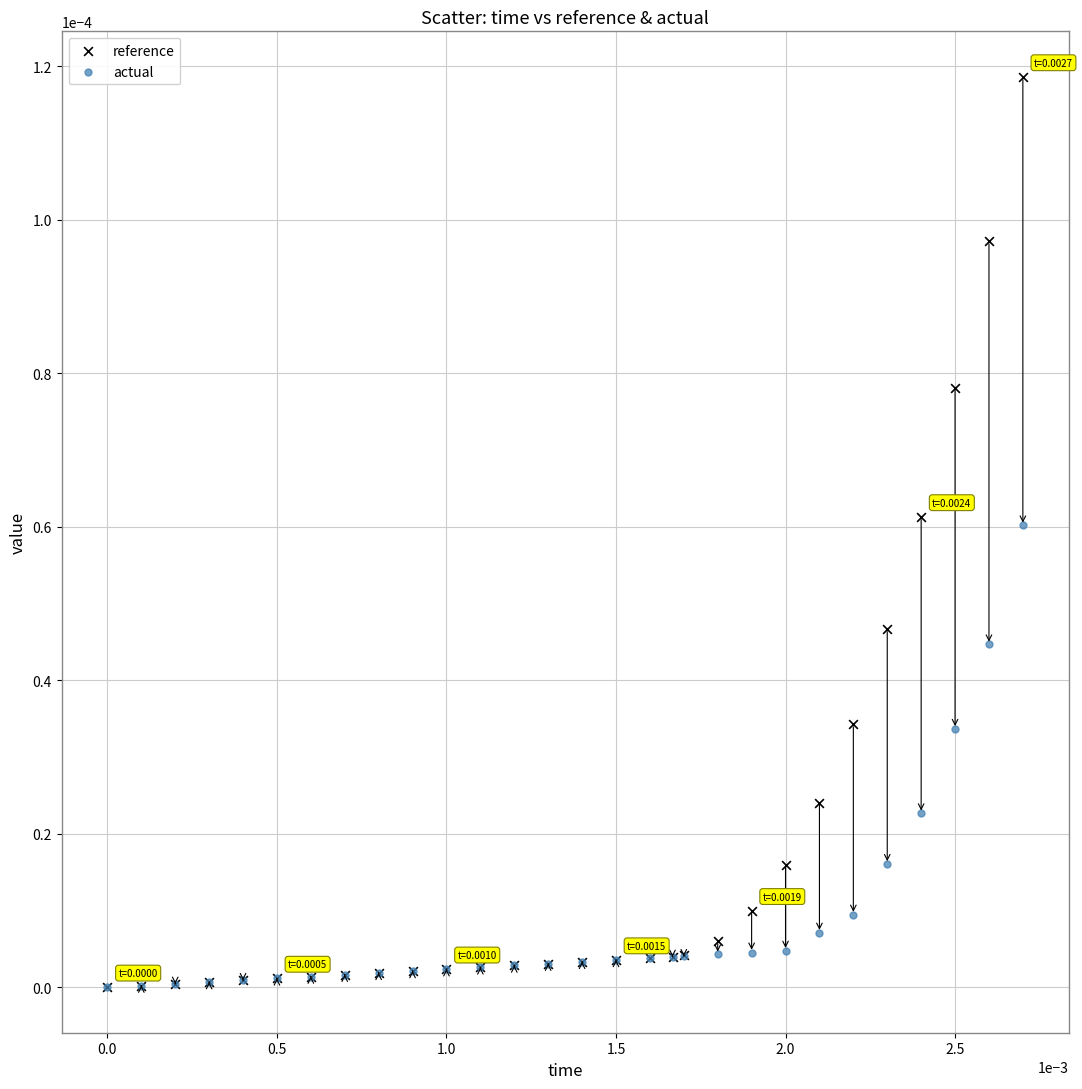

What are all the series names shown in the legend?

reference, actual